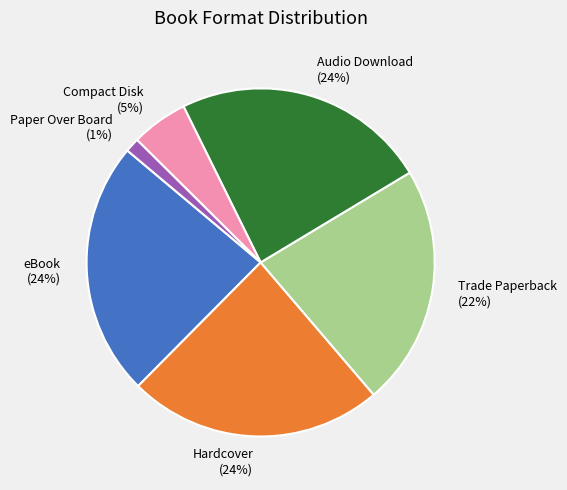

What is the ratio of the value at Audio Download to the value at Trade Paperback?

1.1